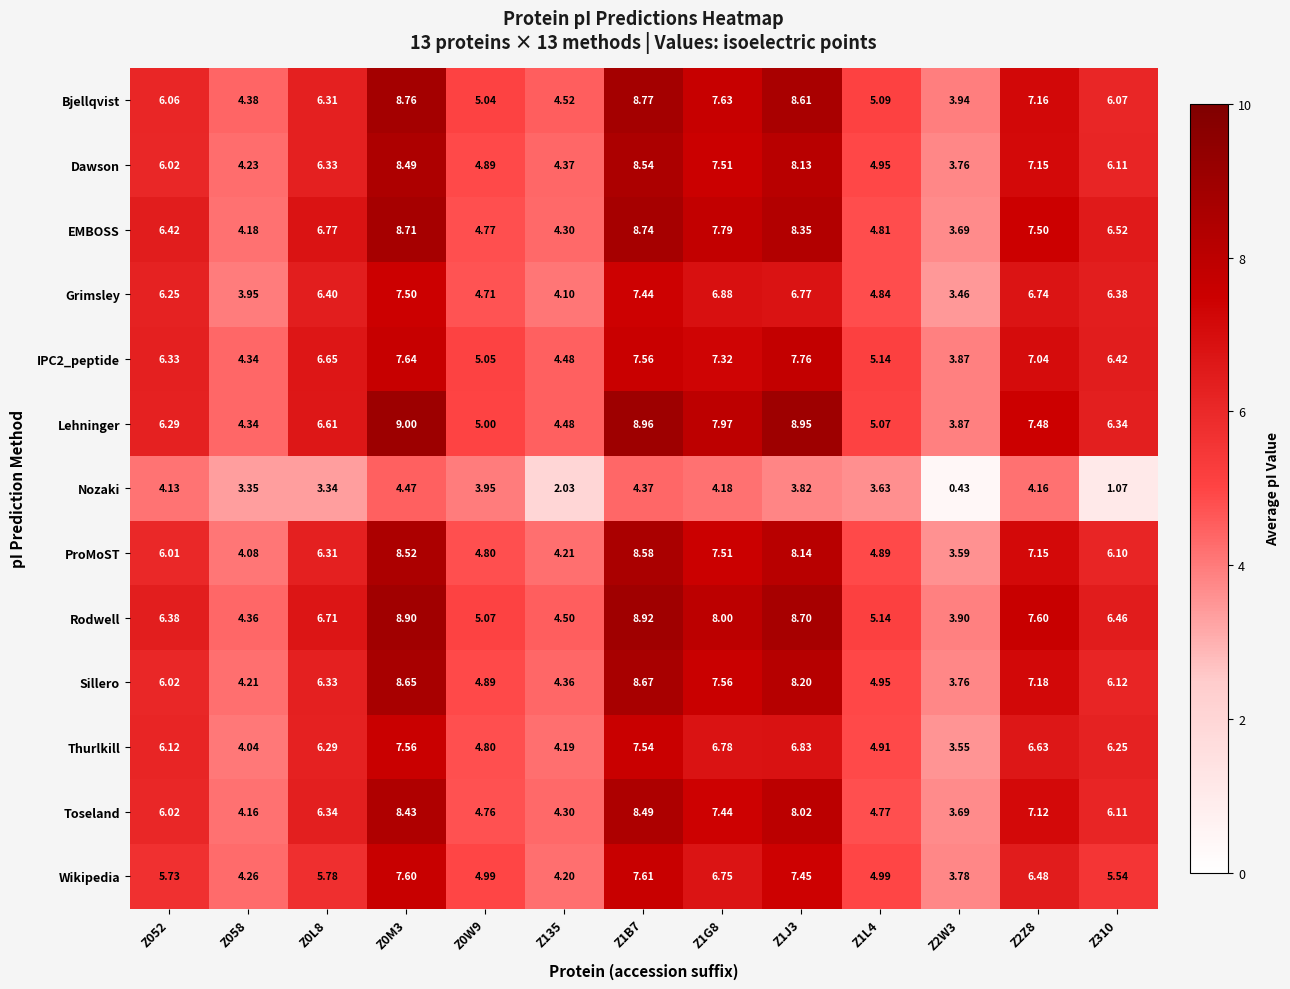

What is the difference between the highest and lowest values at Z135?

2.5